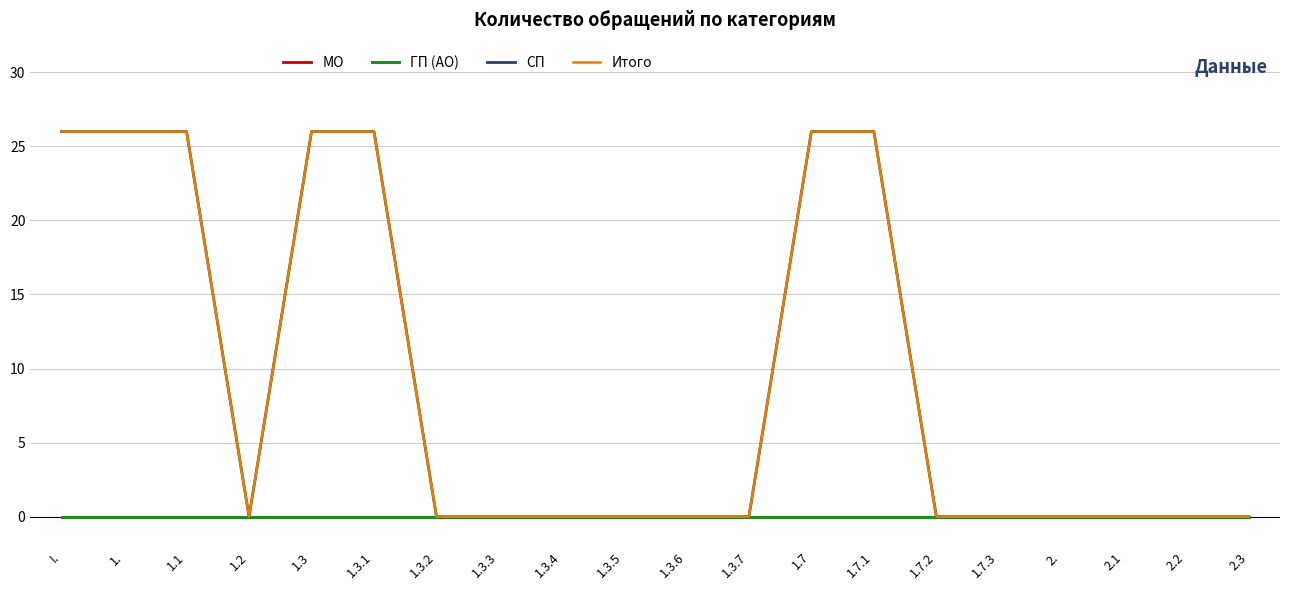

The value of Итого at I. is 45. True or false?

False